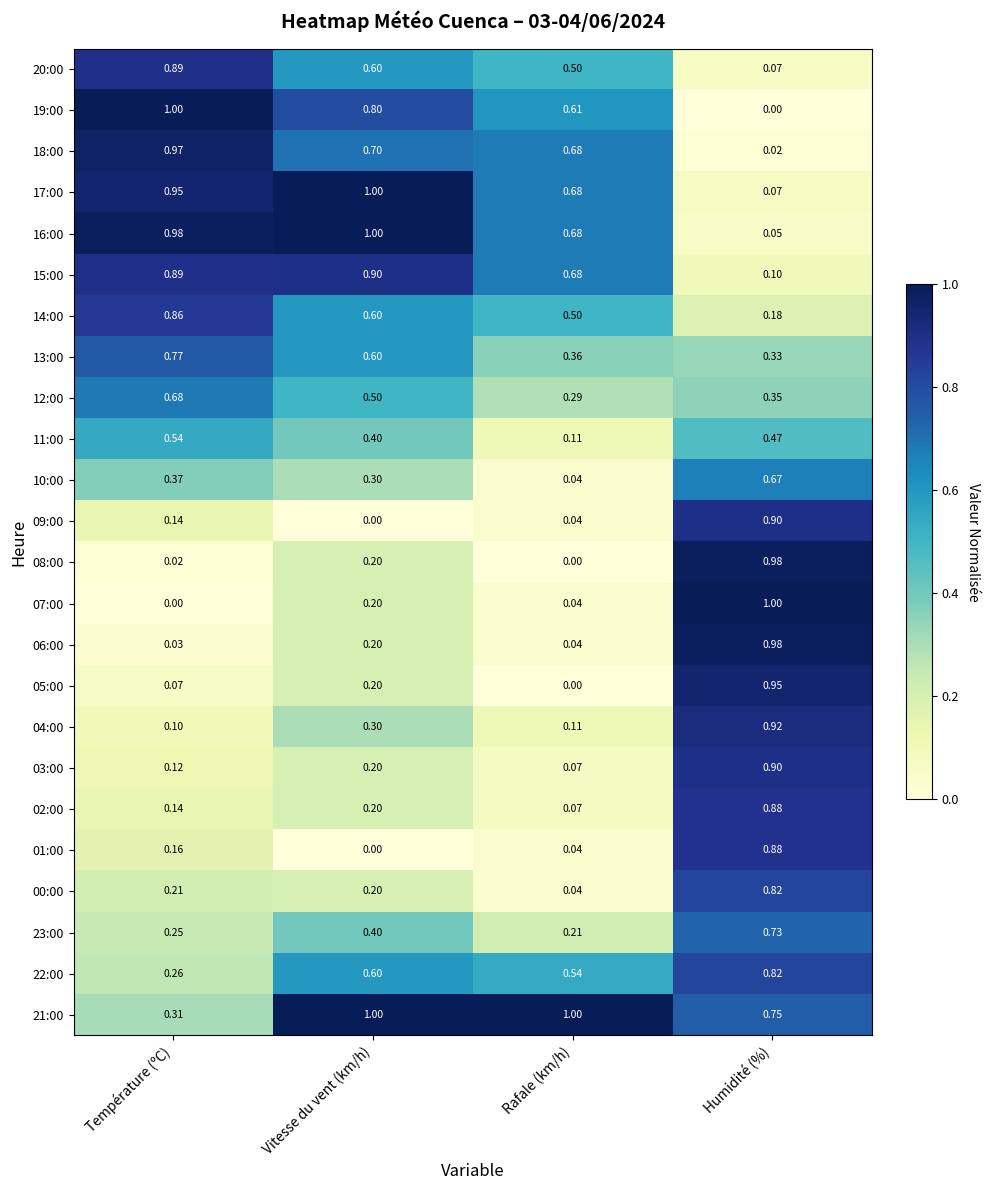

At which label is 07:00 closest to 0?

Température (ºC)